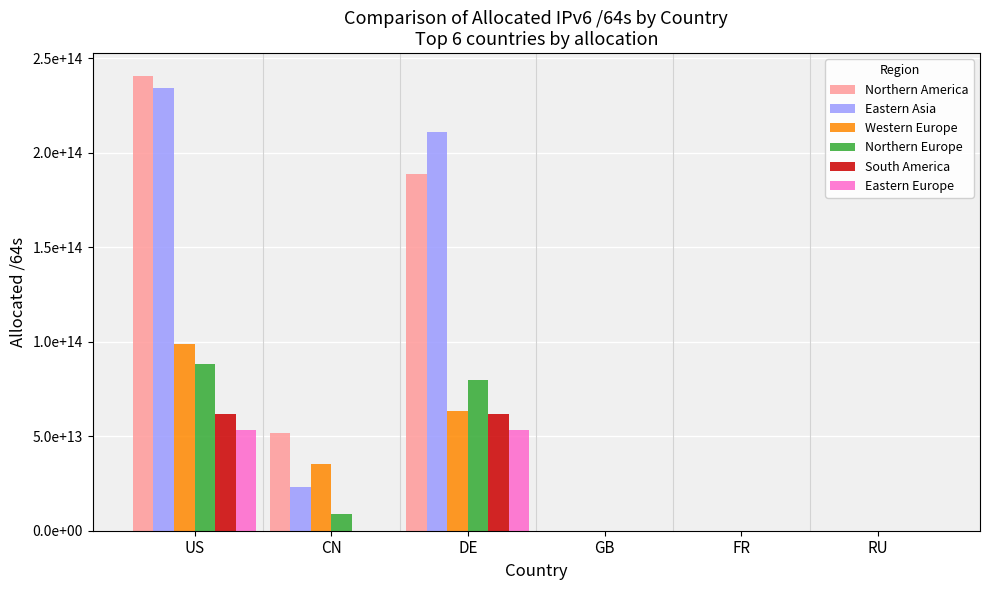

What are all the series names shown in the legend?

Northern America, Eastern Asia, Western Europe, Northern Europe, South America, Eastern Europe